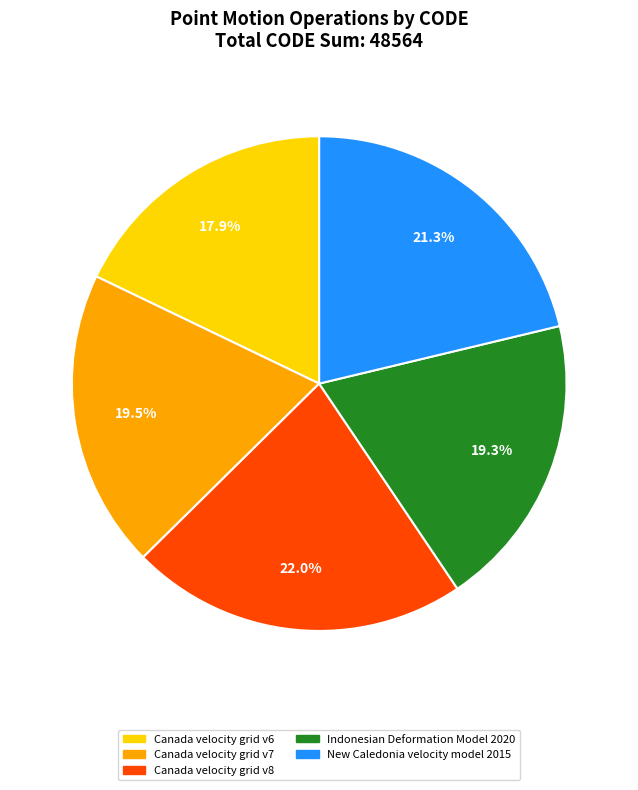

What is the ratio of the value at Canada velocity grid v8 to the value at Indonesian Deformation Model 2020?

1.1